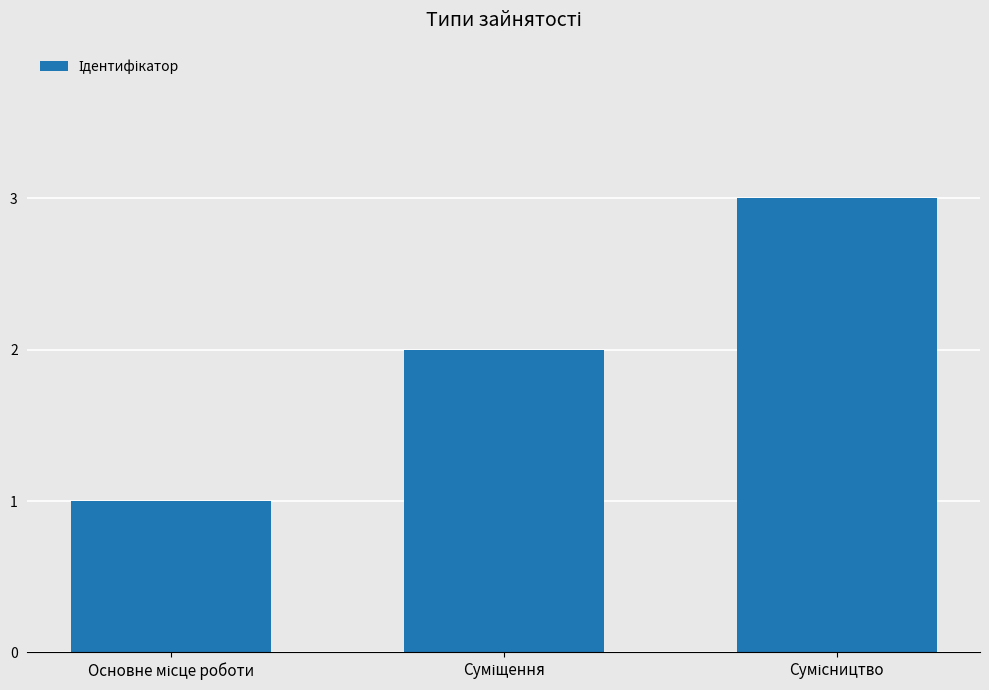

What is the sum of all values?

6